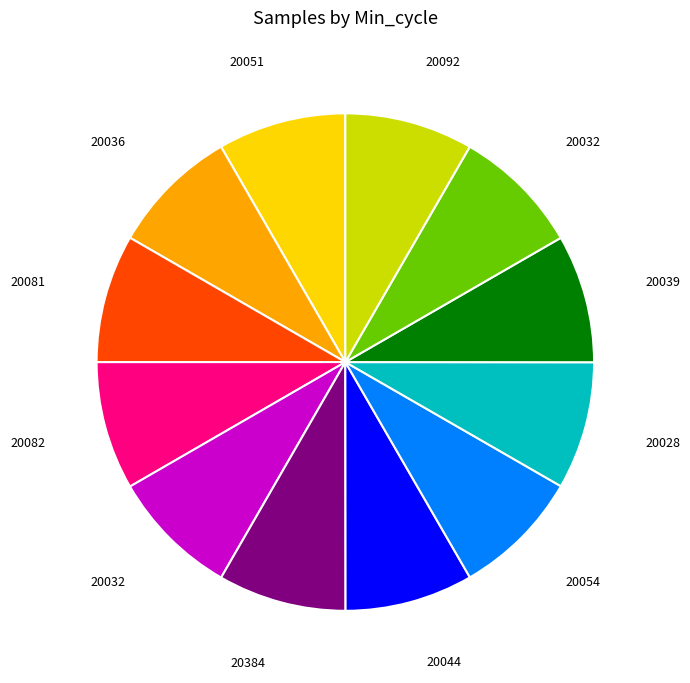

Is there a majority slice in this chart?

No